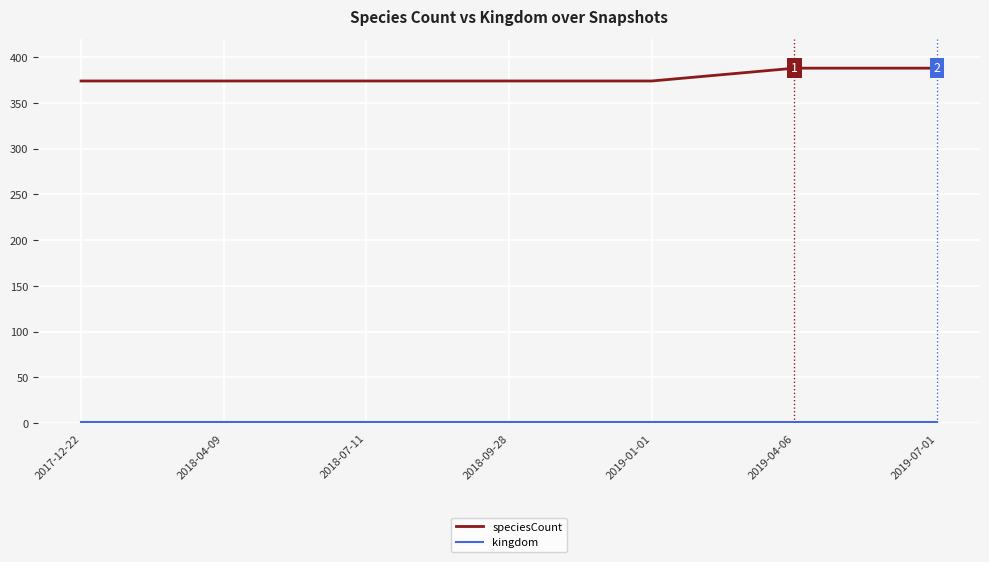

What is the greatest value displayed?

388